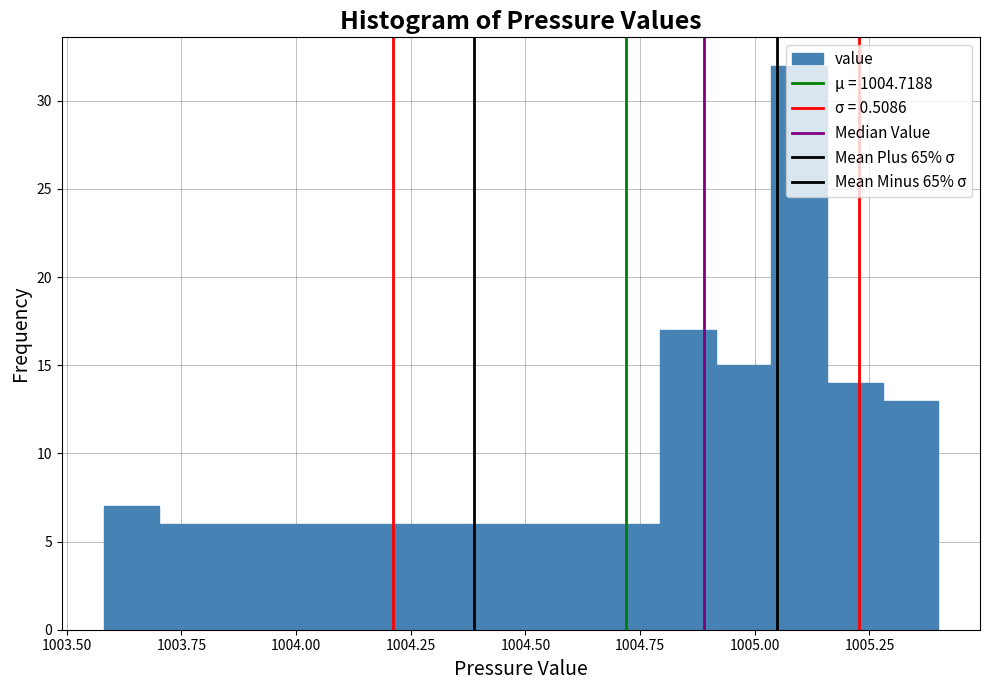

Read against the x-axis, roughly where is the centre of the tallest bar?

1005.10